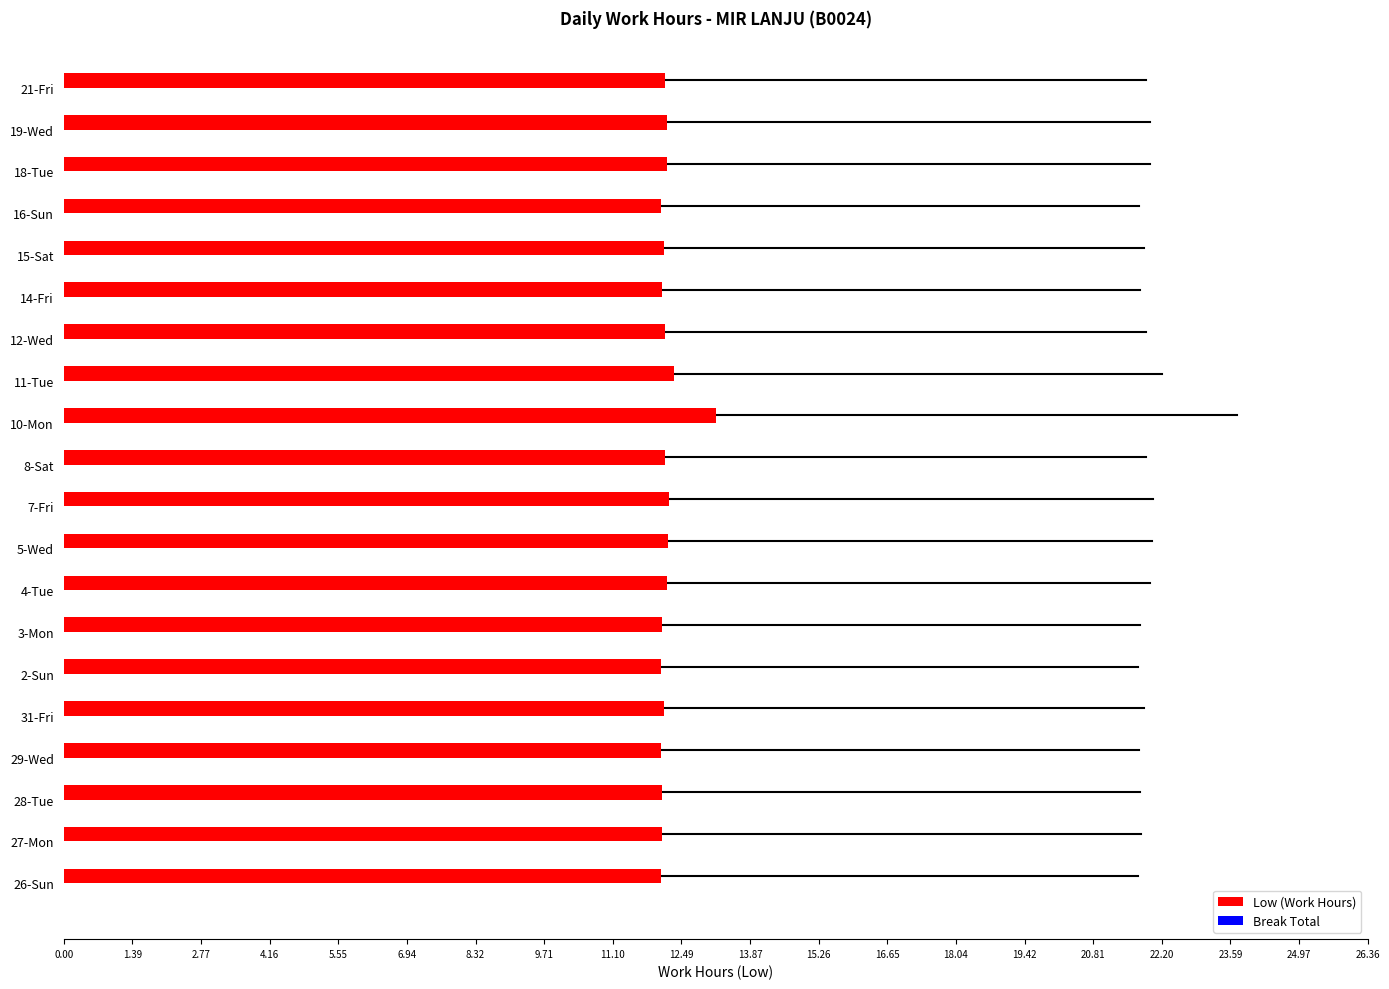

What is the difference between the maximum and minimum values?

1.1